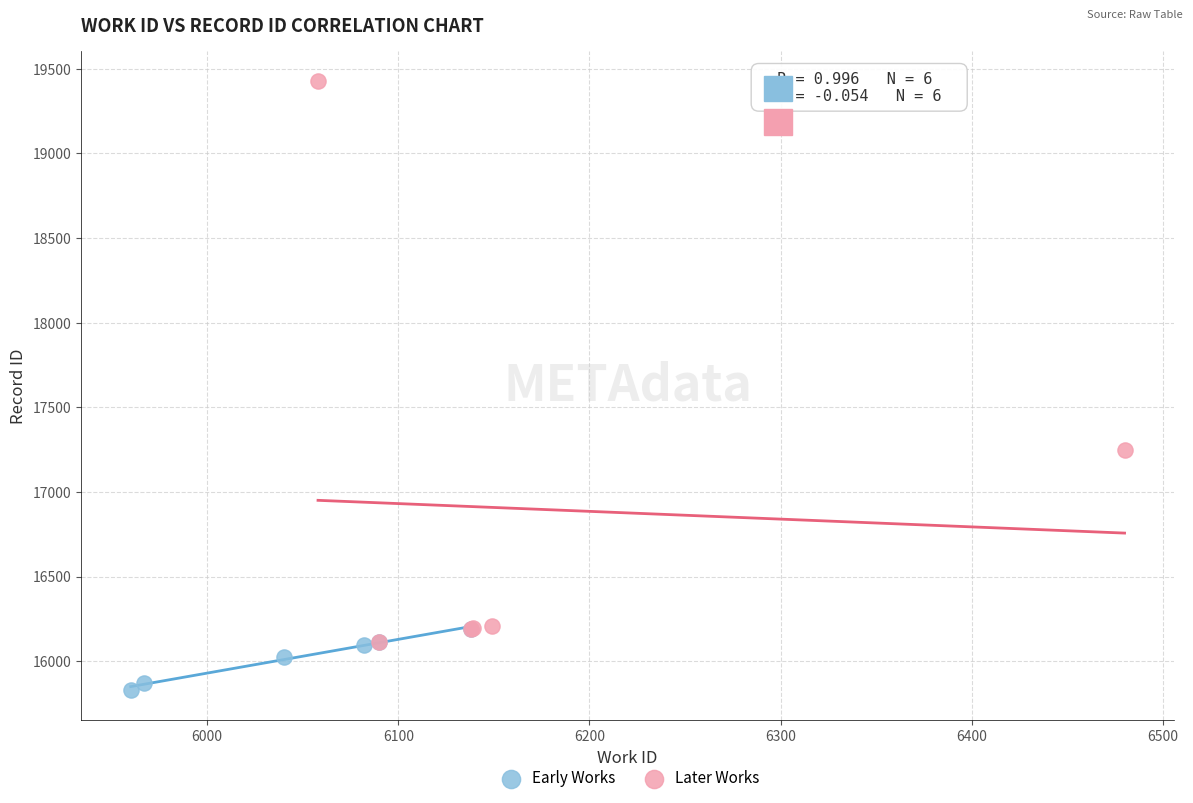

Which series has the largest Y range (max minus min)?

Later Works